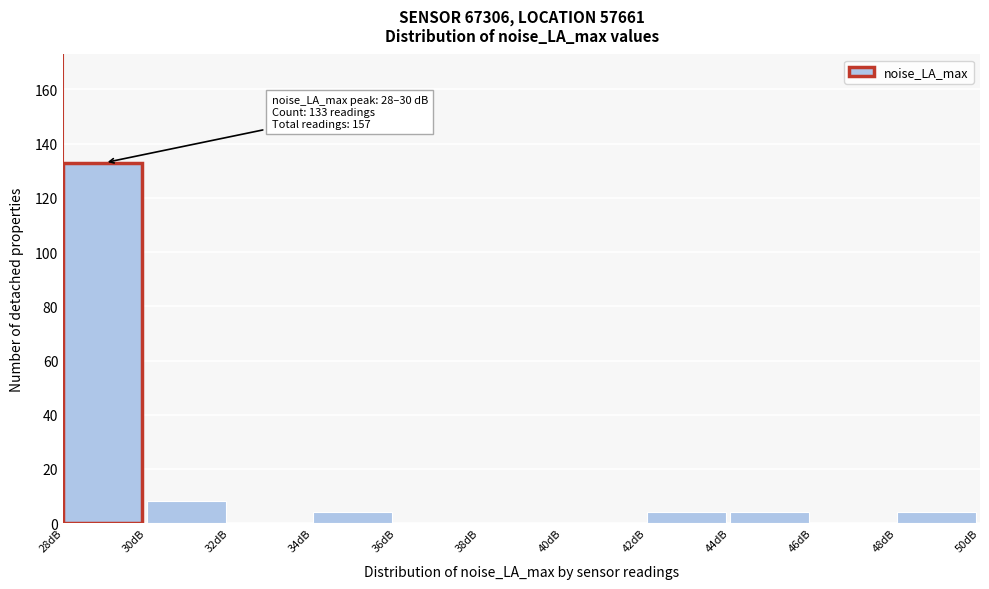

Over which range of the x-axis is the bar tallest?

28 to 30